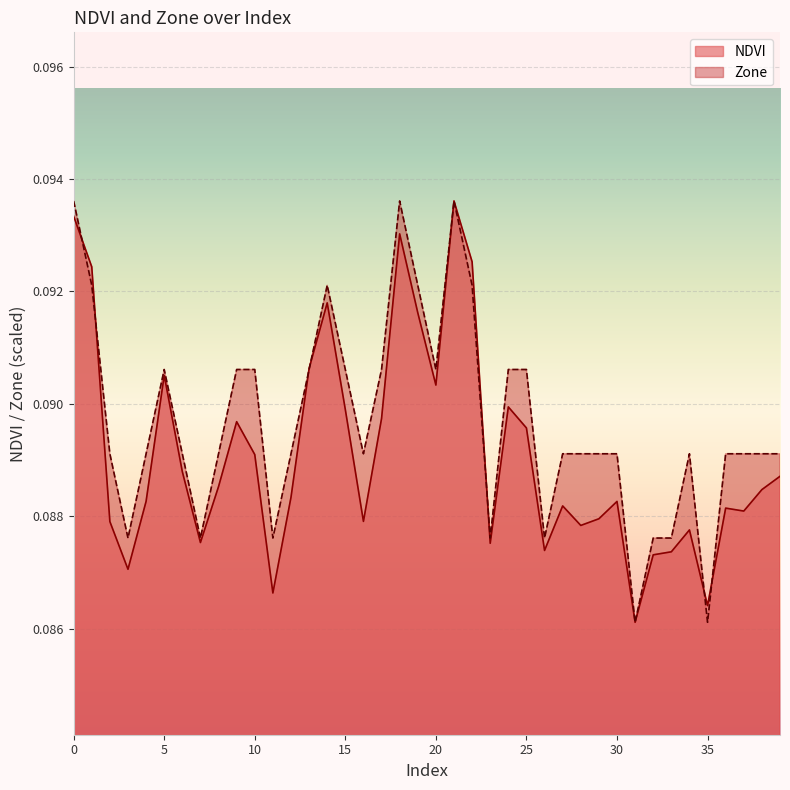

What is the minimum value shown in the chart?

0.1